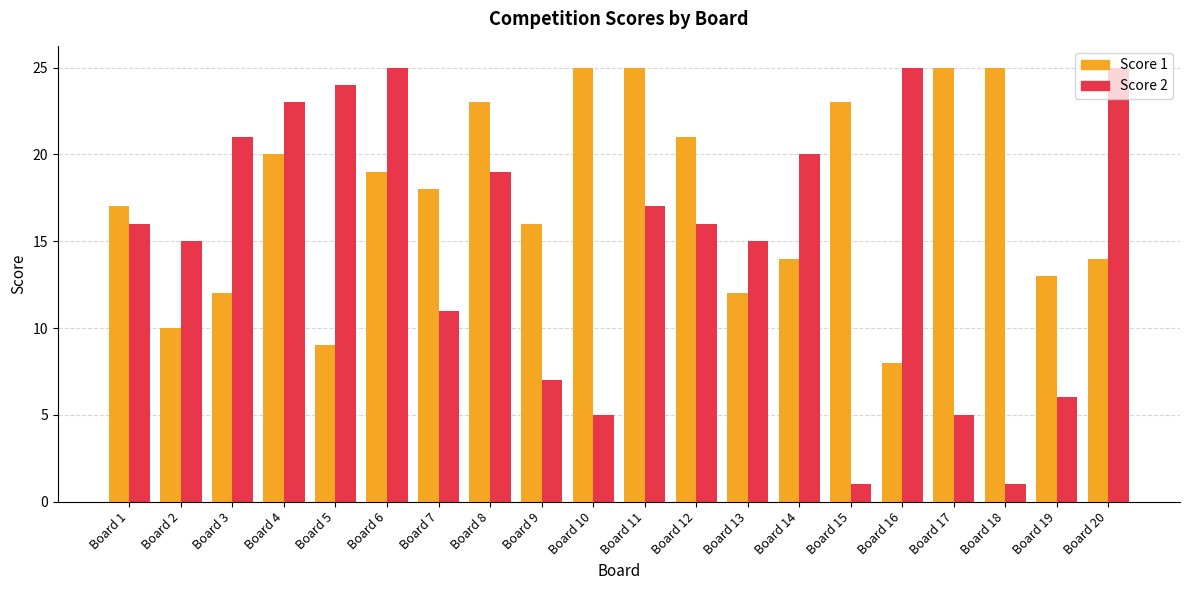

What is the difference between the highest and lowest values at Board 10?

20